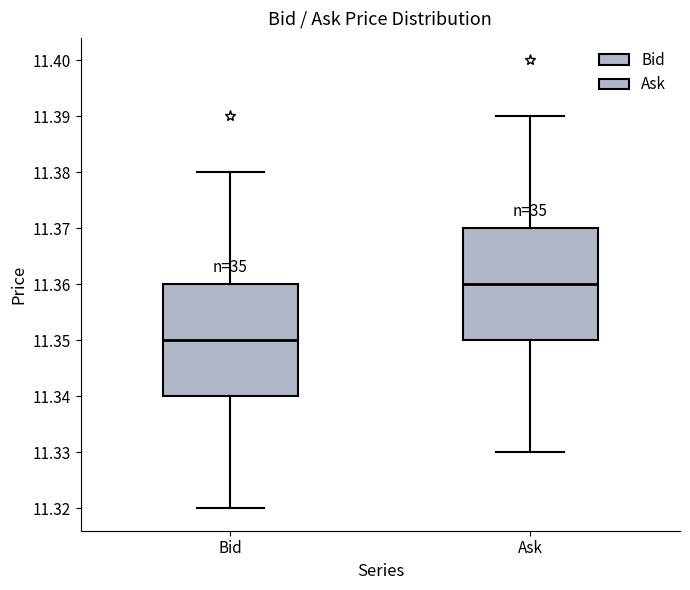

Reading left to right, read every box against the y-axis: the position of its median line, the range the box covers, and the ends of its whiskers. The values are not printed on the chart, so give them approximately, as read against the axis.

Bid: median 11.35, box 11.34 to 11.36, whiskers 11.32 to 11.38
Ask: median 11.36, box 11.35 to 11.37, whiskers 11.33 to 11.39